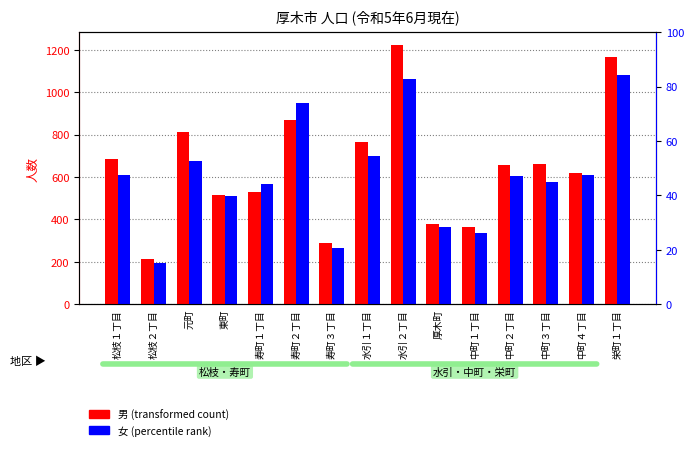

Between 寿町１丁目 and 松枝２丁目, which is larger?

寿町１丁目